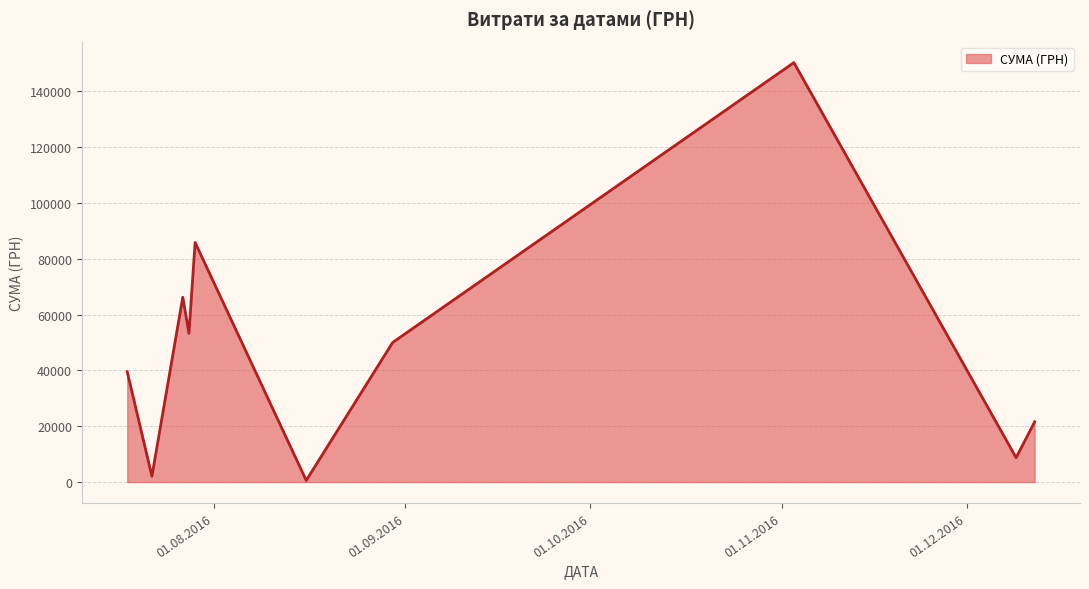

What is the difference between the maximum and minimum values?

149607.7